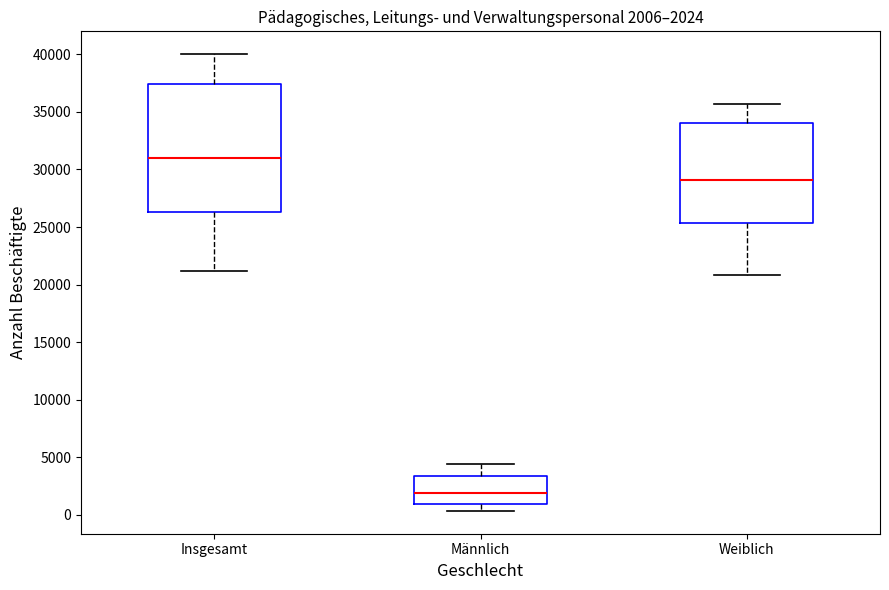

Which box has the highest median line?

Insgesamt